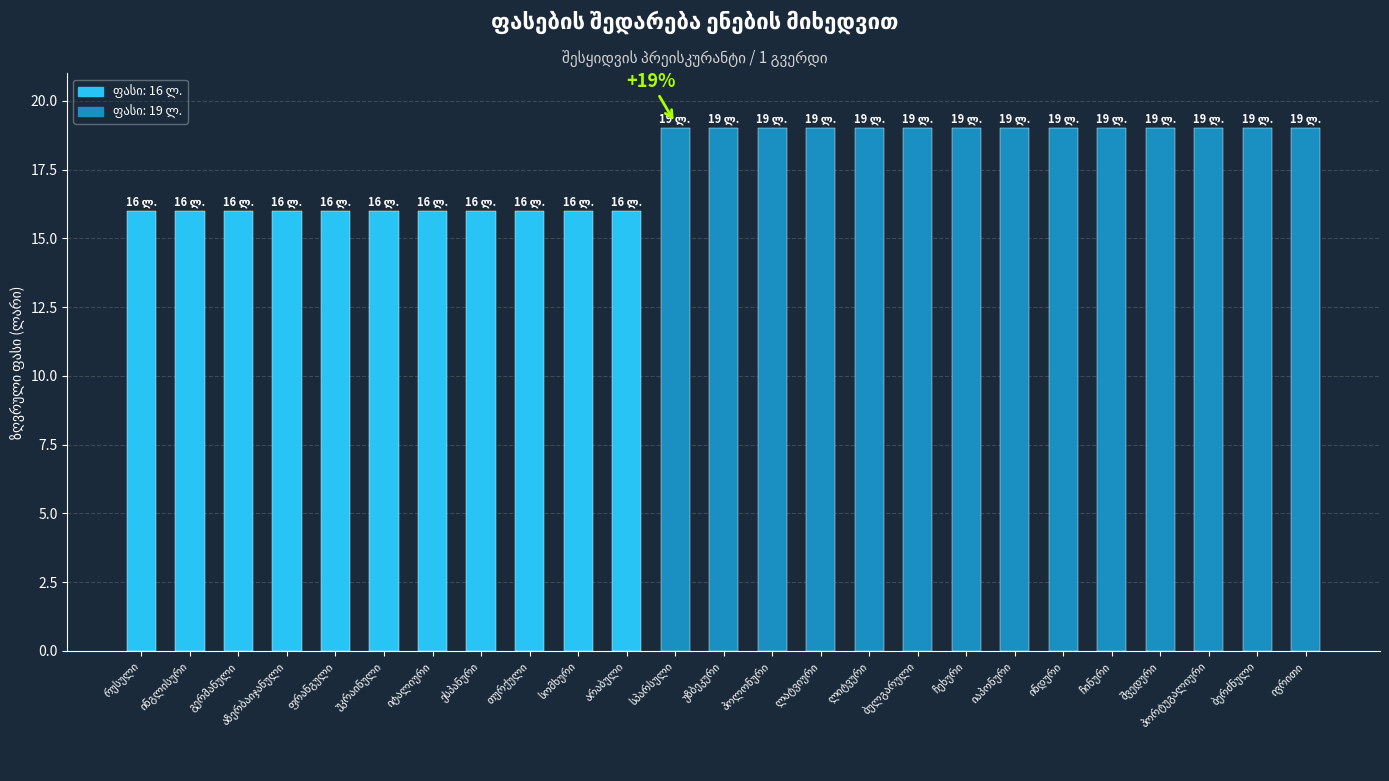

What is the value of the 24th bar from the left?

19